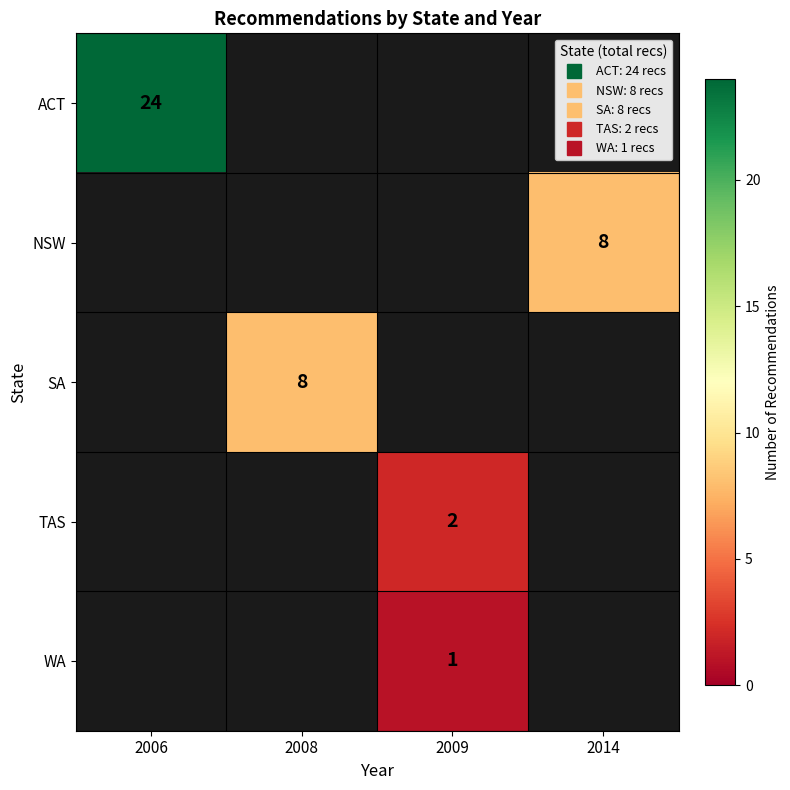

Is the value of SA at 2009 greater than the value of NSW at 2009?

No